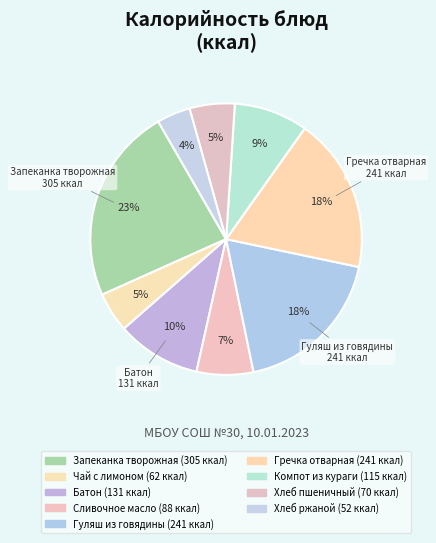

The Гуляш из говядины slice represents 8% of the pie. True or false?

False